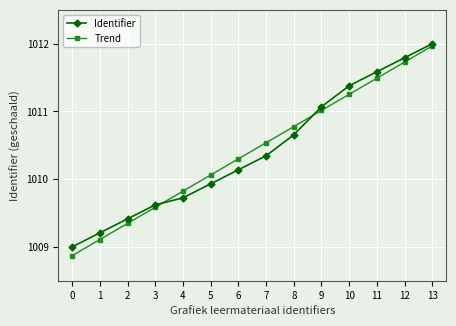

Rank the categories by Trend value from lowest to highest.

0, 1, 2, 3, 4, 5, 6, 7, 8, 9, 10, 11, 12, 13